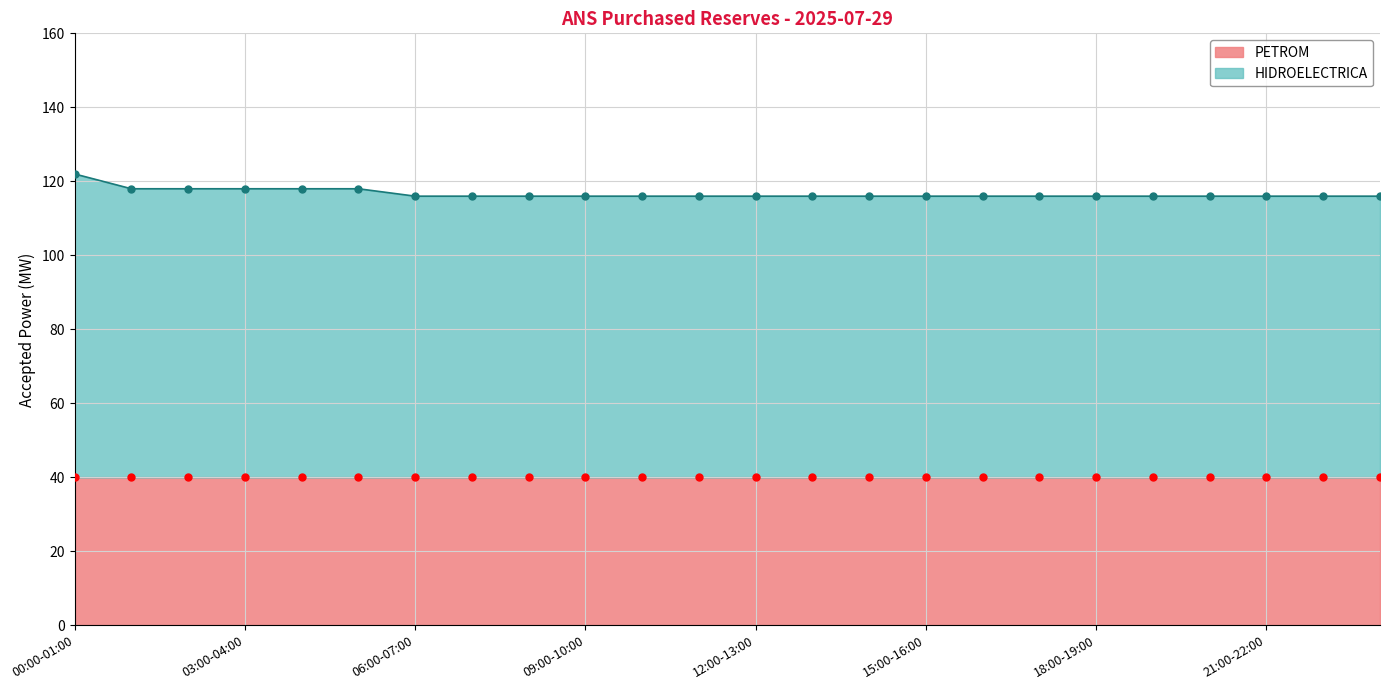

Reading left to right, extract all data points from this chart.

00:00-01:00=122	01:00-02:00=118	02:00-03:00=118	03:00-04:00=118	04:00-05:00=118	05:00-06:00=118	06:00-07:00=116	07:00-08:00=116	08:00-09:00=116	09:00-10:00=116	10:00-11:00=116	11:00-12:00=116	12:00-13:00=116	13:00-14:00=116	14:00-15:00=116	15:00-16:00=116	16:00-17:00=116	17:00-18:00=116	18:00-19:00=116	19:00-20:00=116	20:00-21:00=116	21:00-22:00=116	22:00-23:00=116	23:00-00:00=116